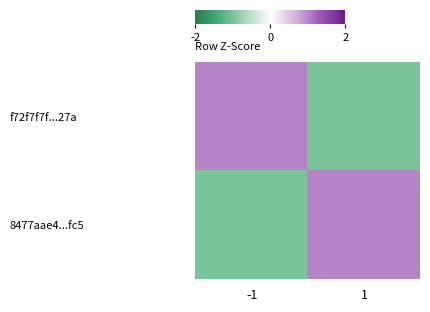

What is the spread (max minus min) of values at 1?

2